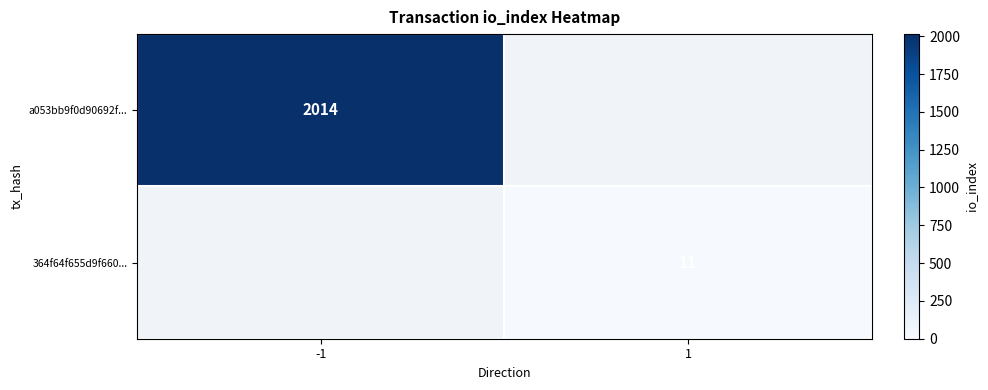

Is the value of 364f64f655d9f660... at 1 greater than the value of a053bb9f0d90692f... at -1?

No